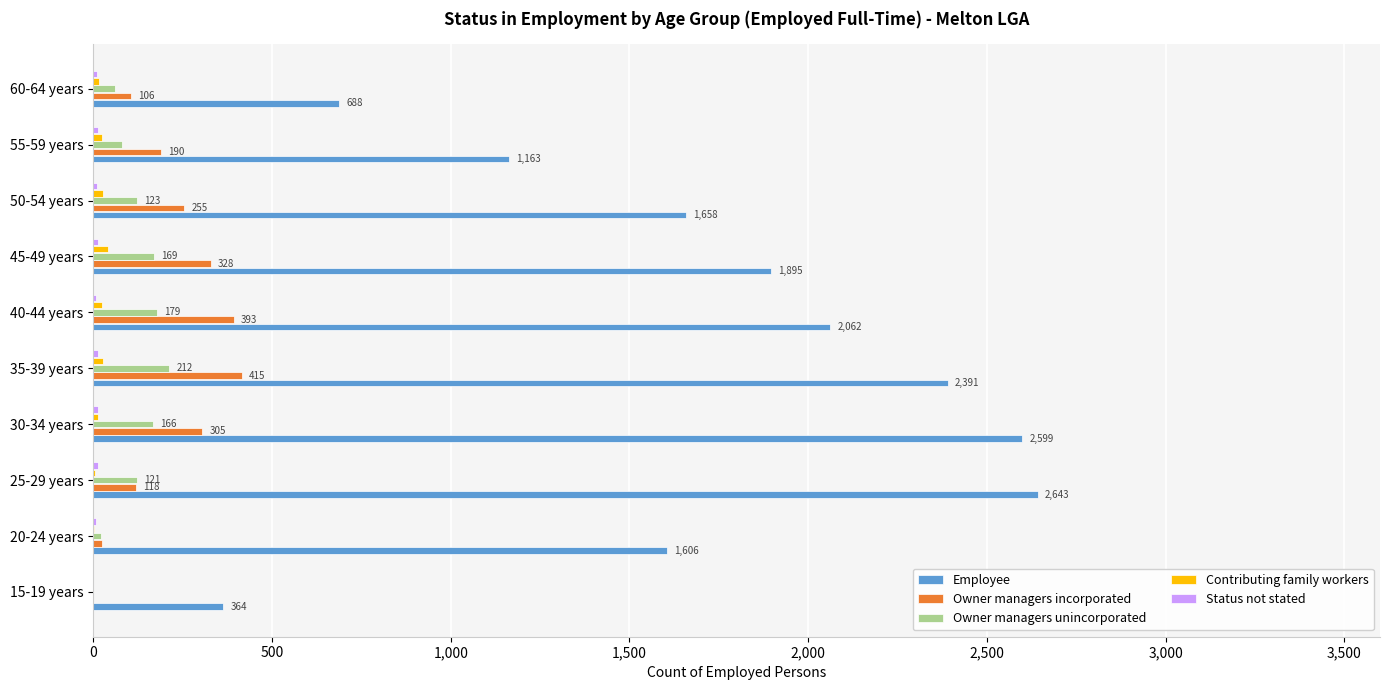

The value of Employee at 20-24 years is 2877. True or false?

False